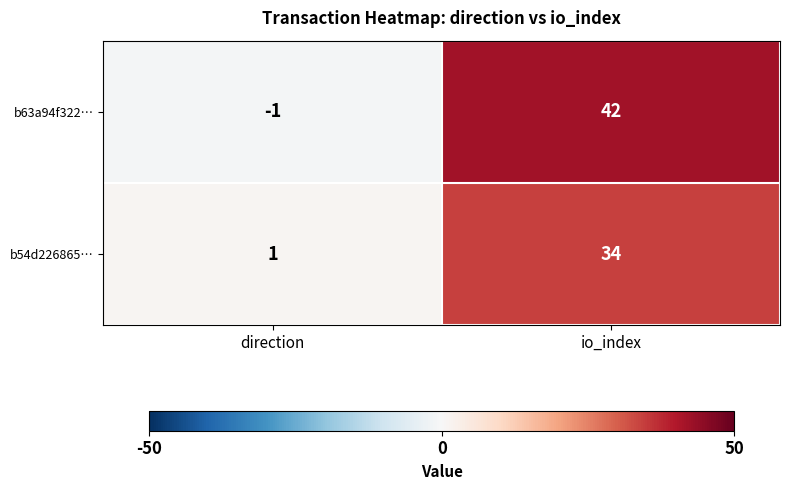

What is the difference between the highest and lowest values at io_index?

8